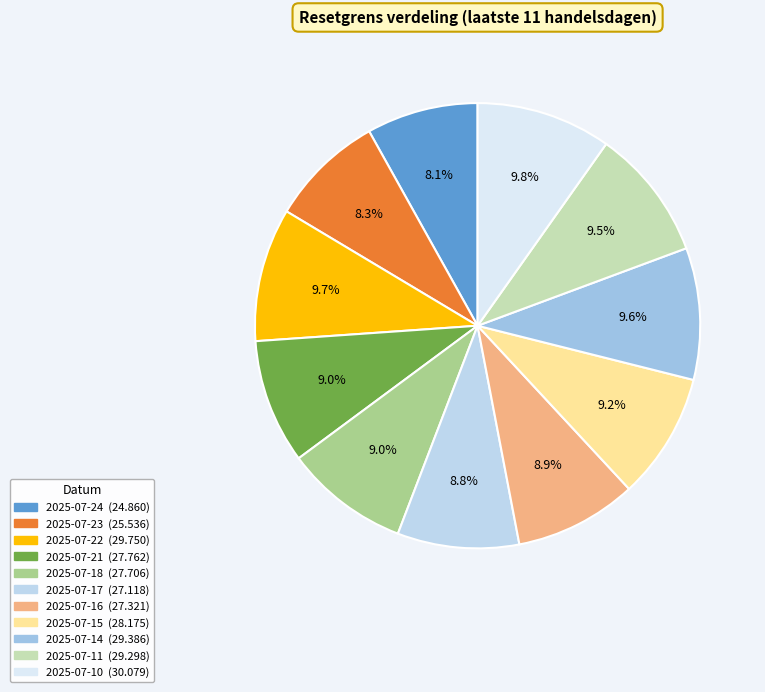

What percentage is NOT represented by 2025-07-17?

91.2%